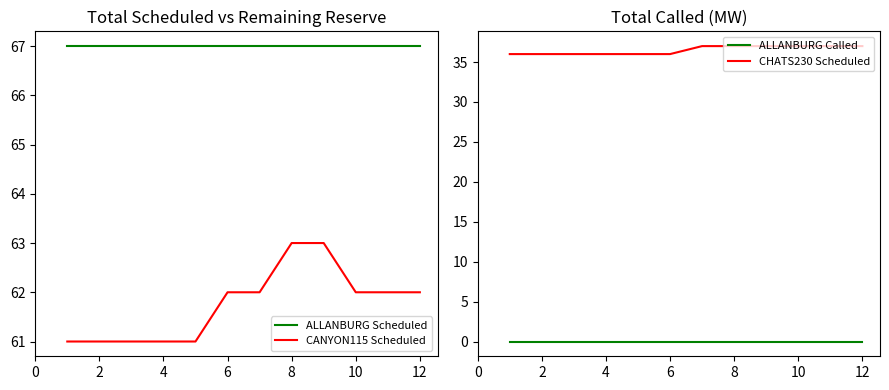

True or false: ALLANBURG Scheduled and ALLANBURG Called intersect in this chart.

False